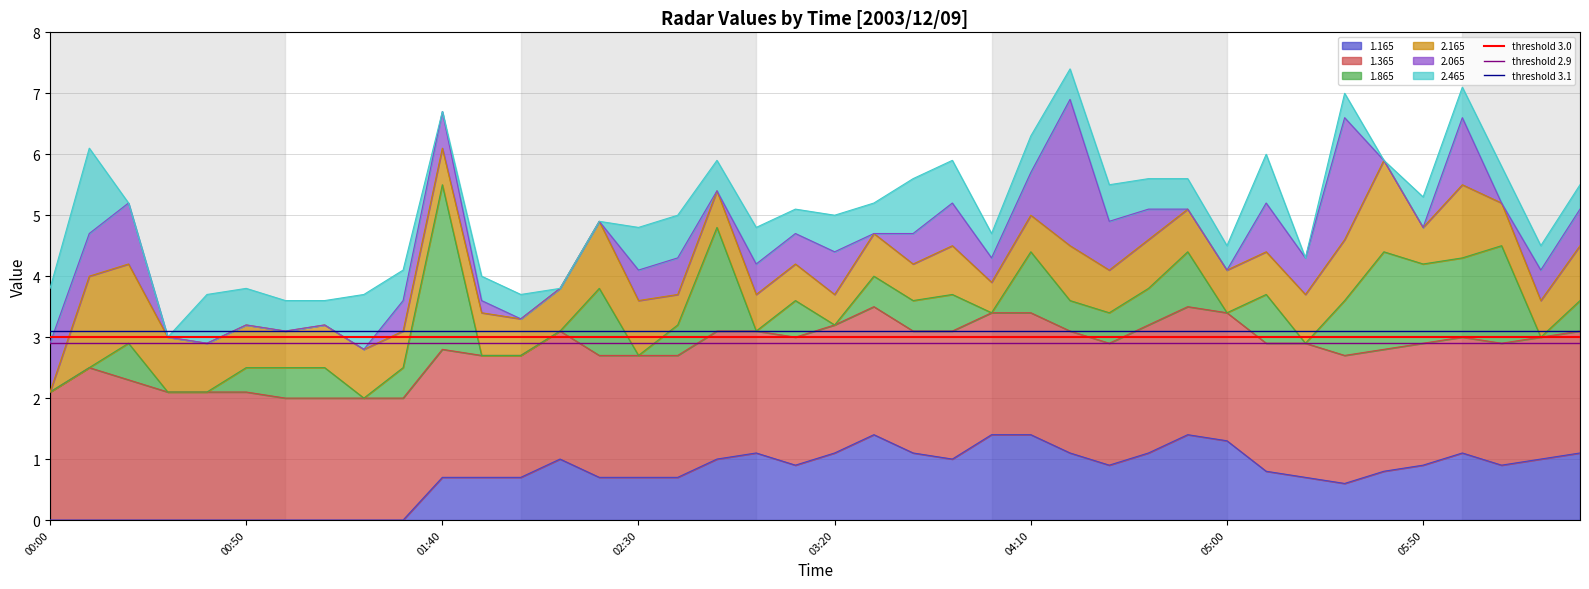

What is the value of the threshold 2.9 point at the 1st from the left?

2.9